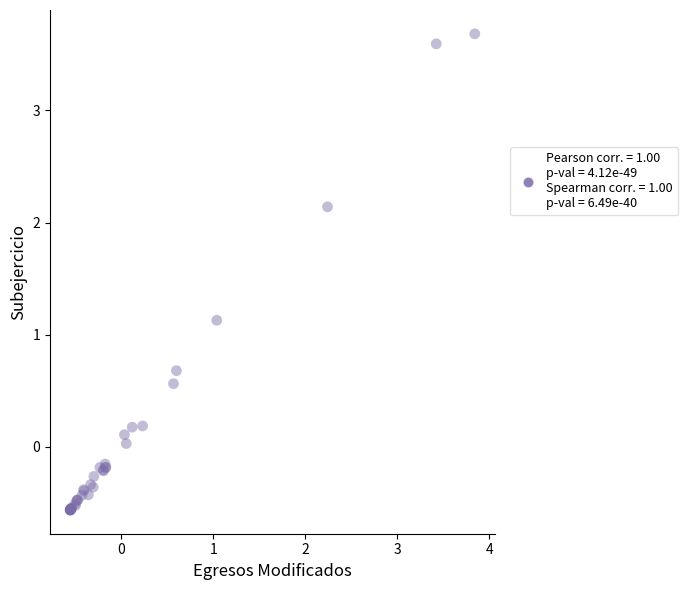

What Y value in the scatter plot is closest to 1?

1.1